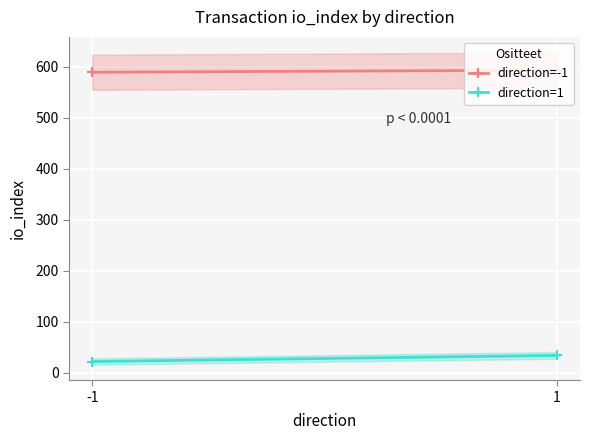

Which has a higher value, 1 or -1?

1